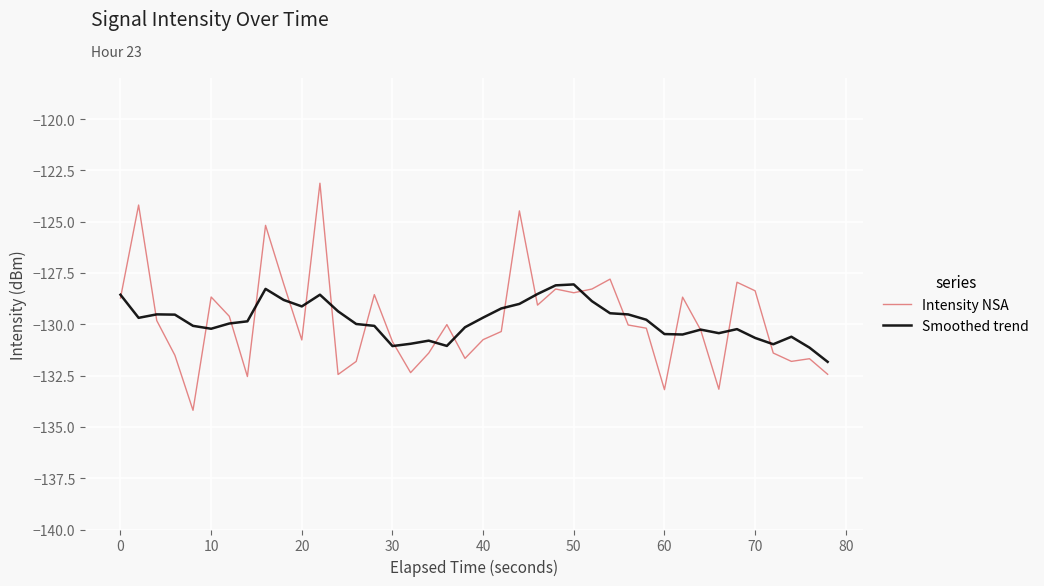

What is the maximum value for Intensity NSA?

-123.1